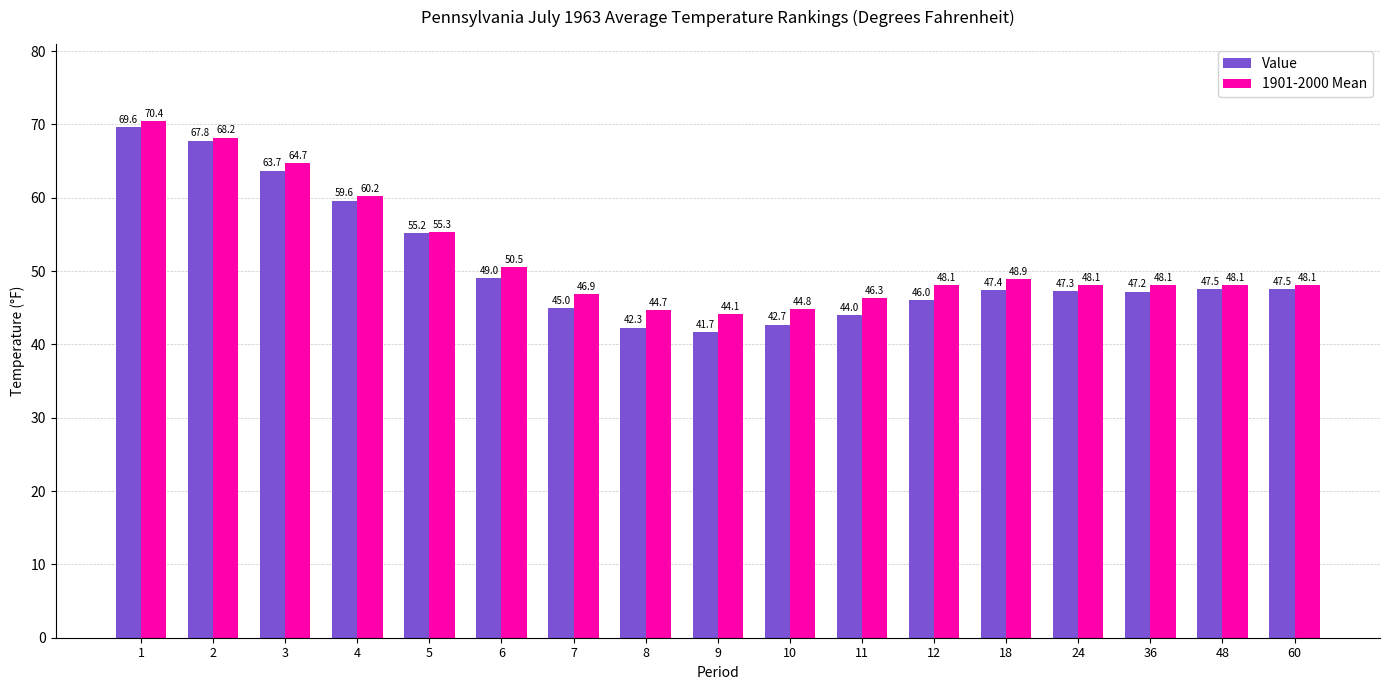

What is the sum of the Value values at 10 and 11?

86.7